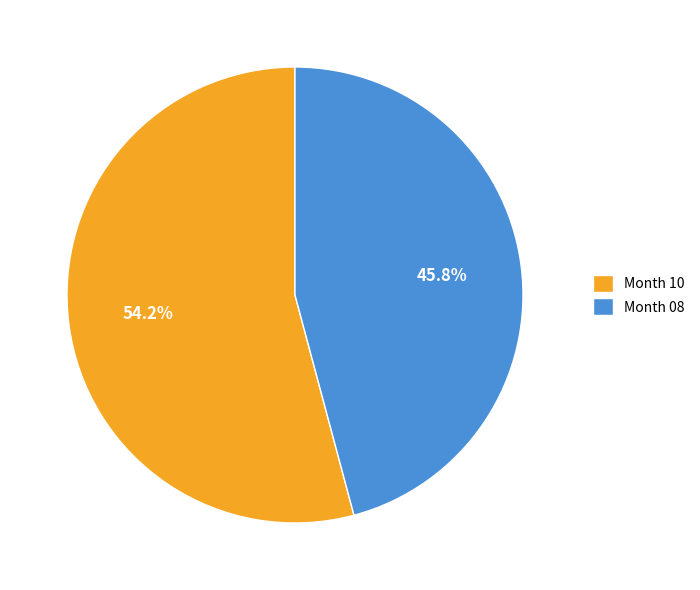

How many slices are in this pie chart?

2